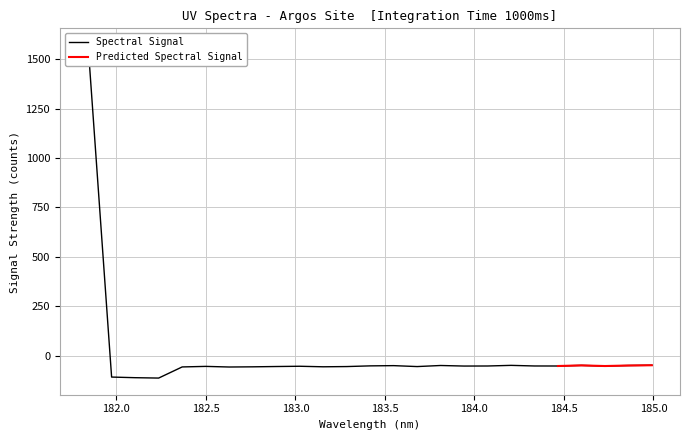

Where is the first local maximum?

182.498667305